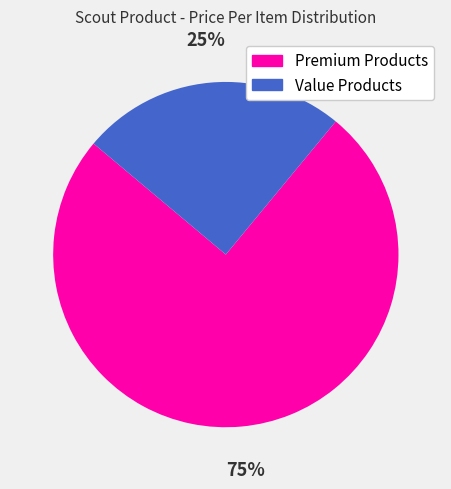

Is there a majority slice in this chart?

Yes